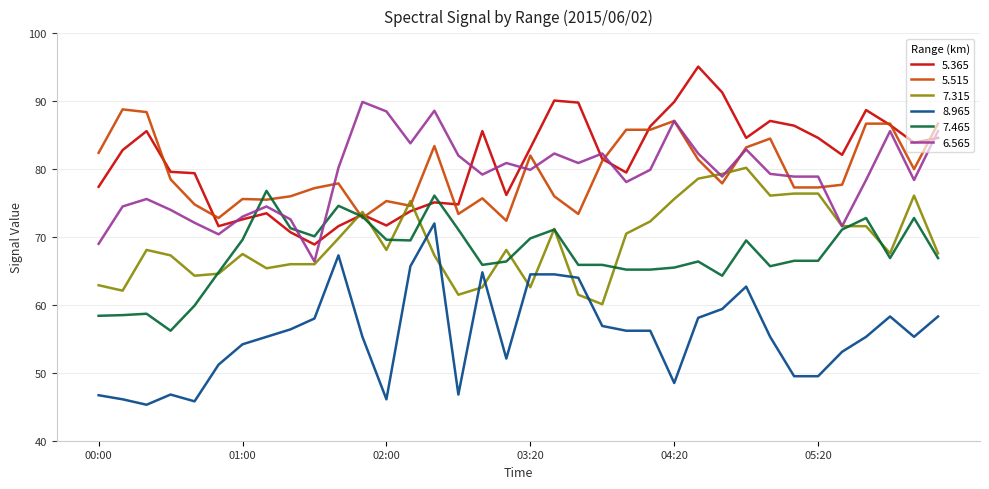

What is the maximum value shown in the chart?

95.1